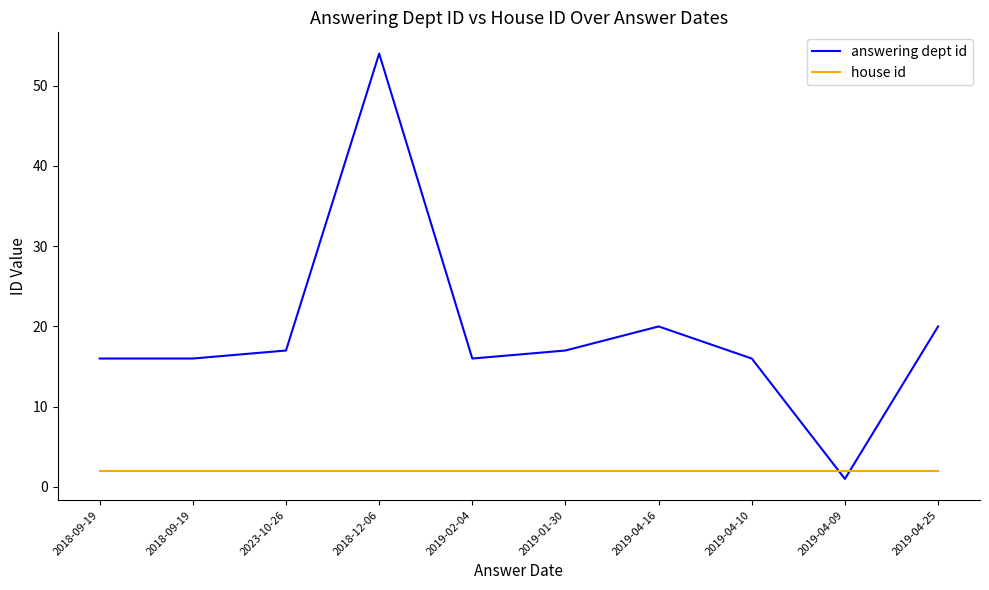

How many lines are shown in the chart?

2